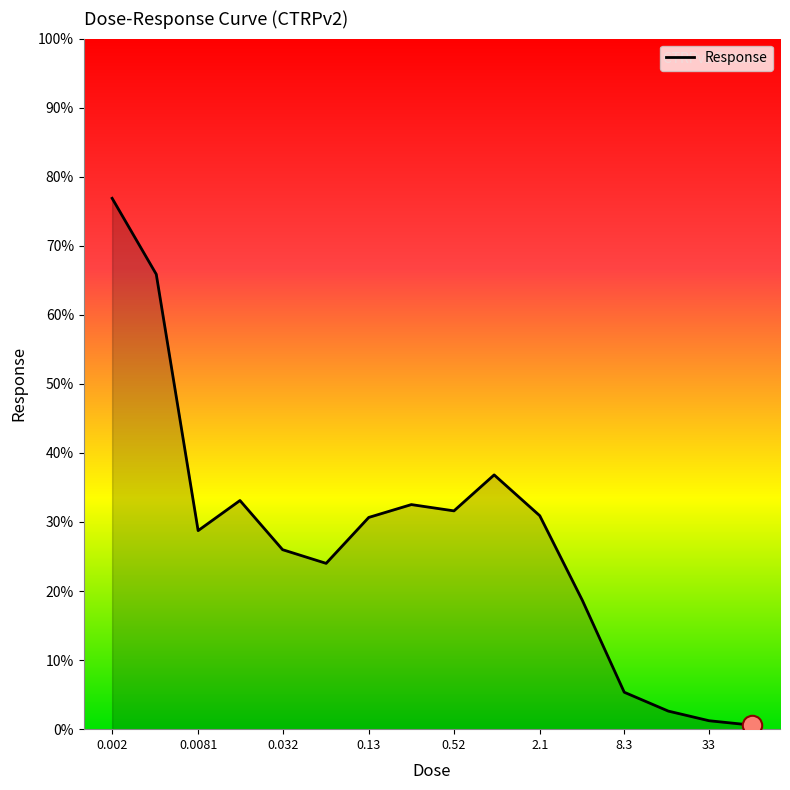

What is the difference between the maximum and minimum values?

76.3